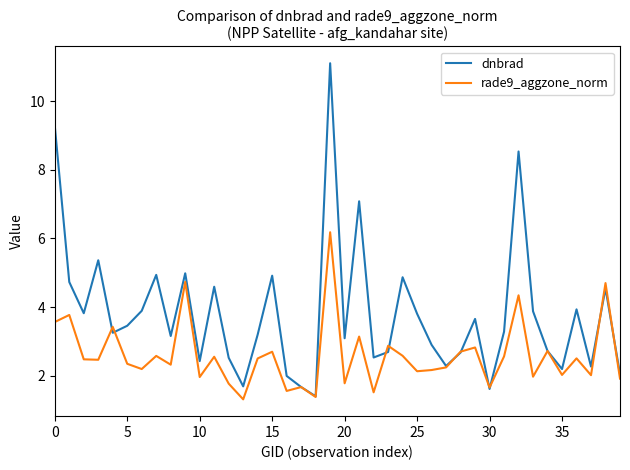

Count the number of data series in this chart.

2